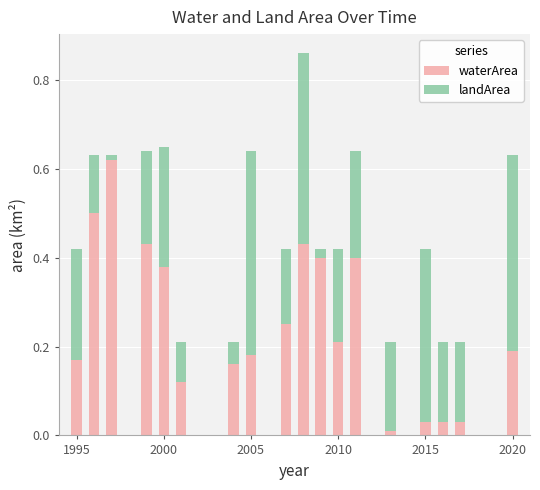

What are all the series names shown in the legend?

waterArea, landArea